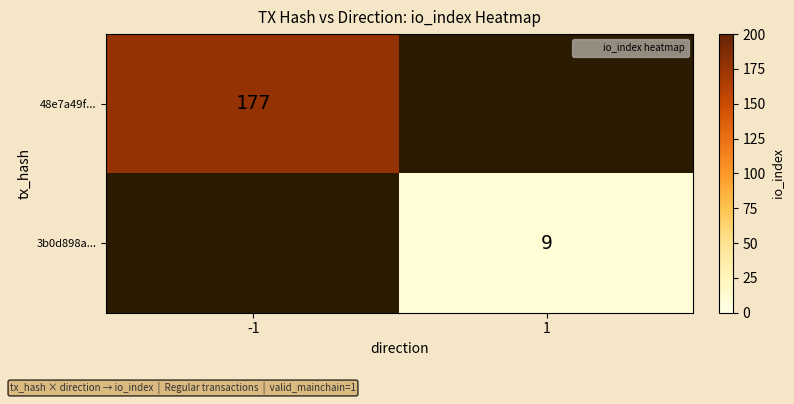

Which category has the highest value in the 3b0d898a... series?

-1